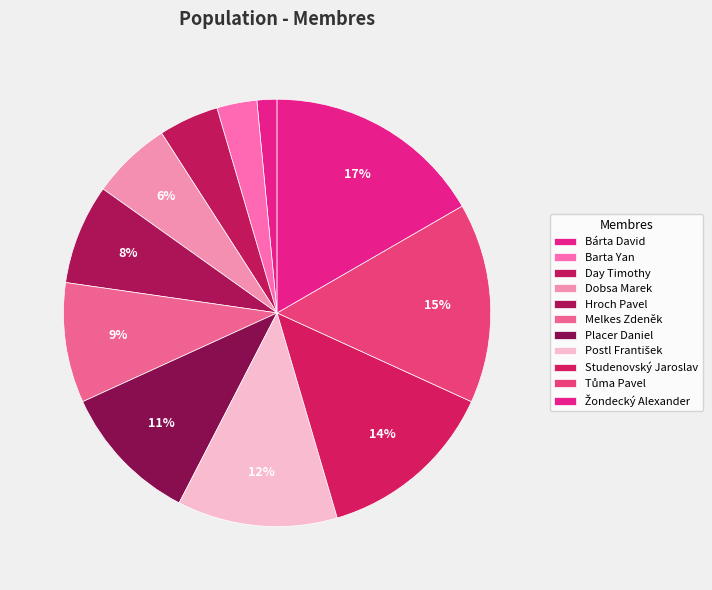

Does any single category account for the majority?

No